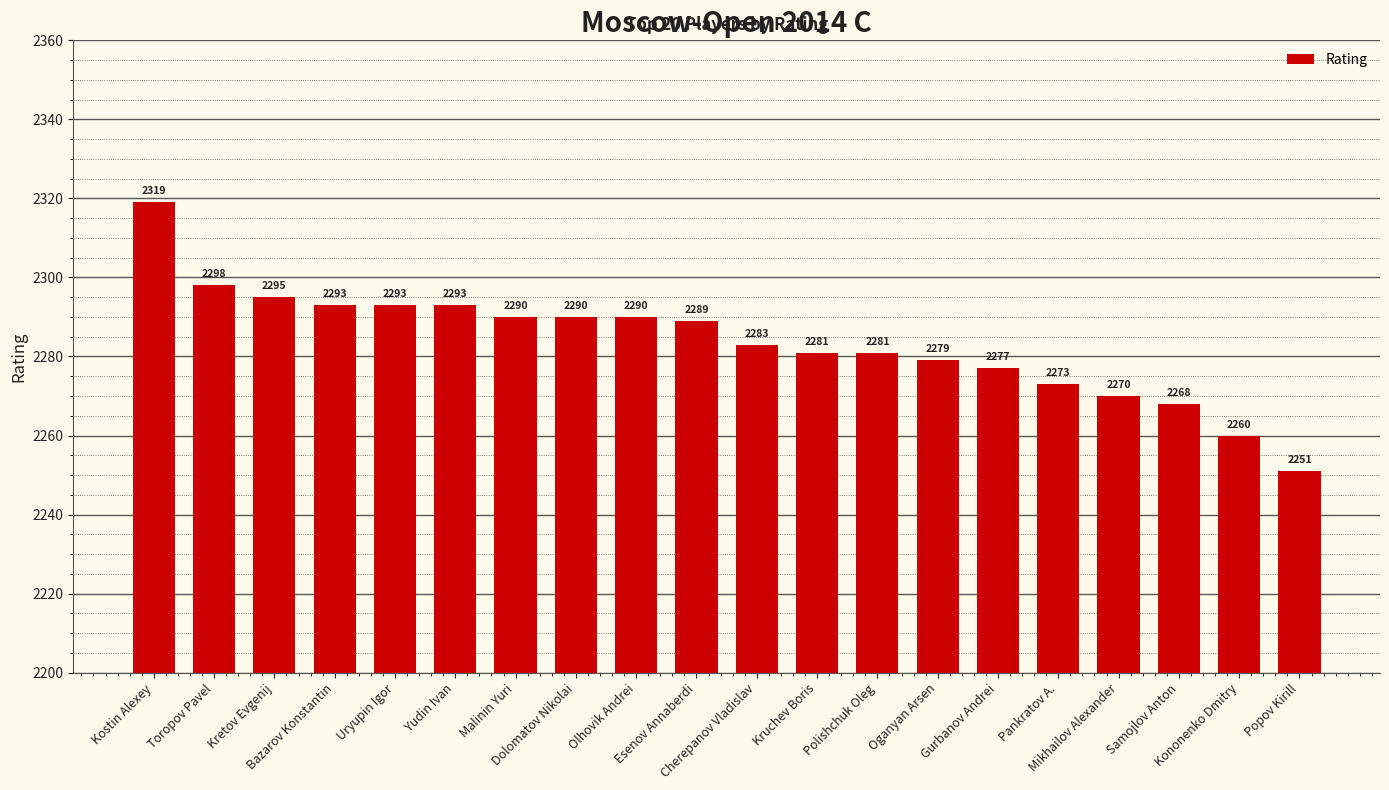

Between Pankratov A. and Polishchuk Oleg, which is larger?

Polishchuk Oleg